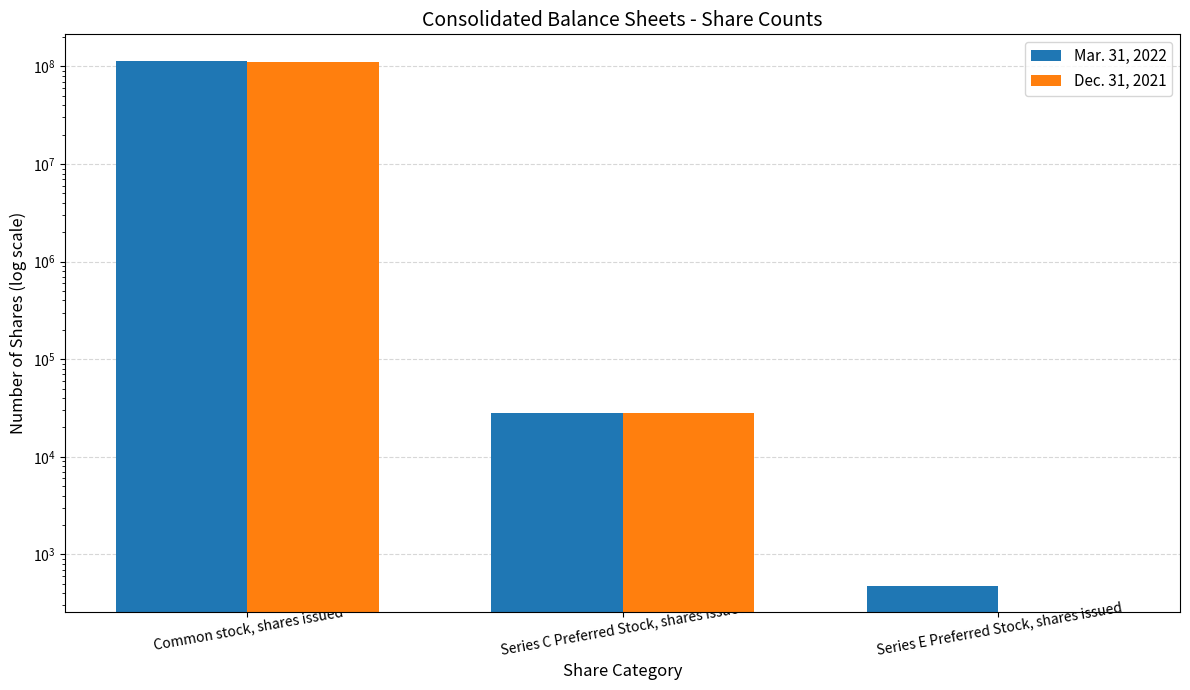

At how many categories does at least one series exceed 6844526?

1